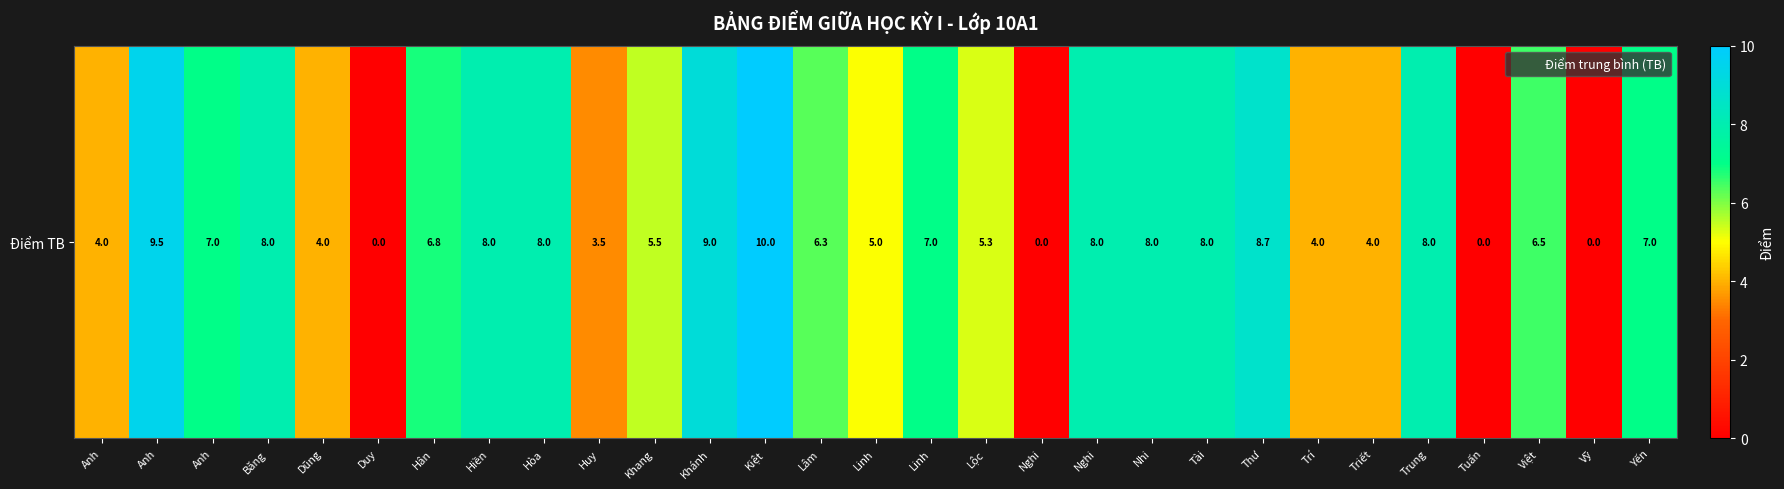

At which category does the chart reach its minimum across all series?

Duy